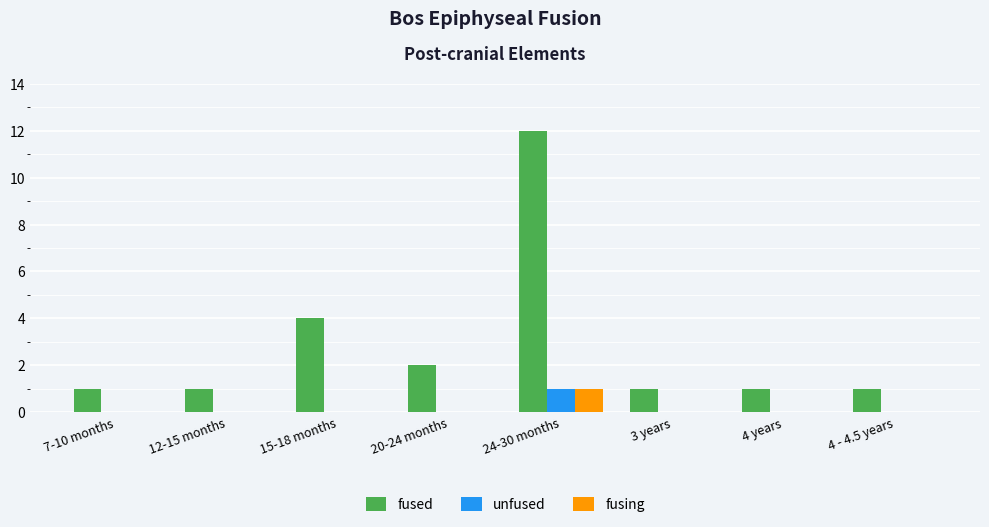

The value of fusing at 20-24 months is 0. True or false?

True